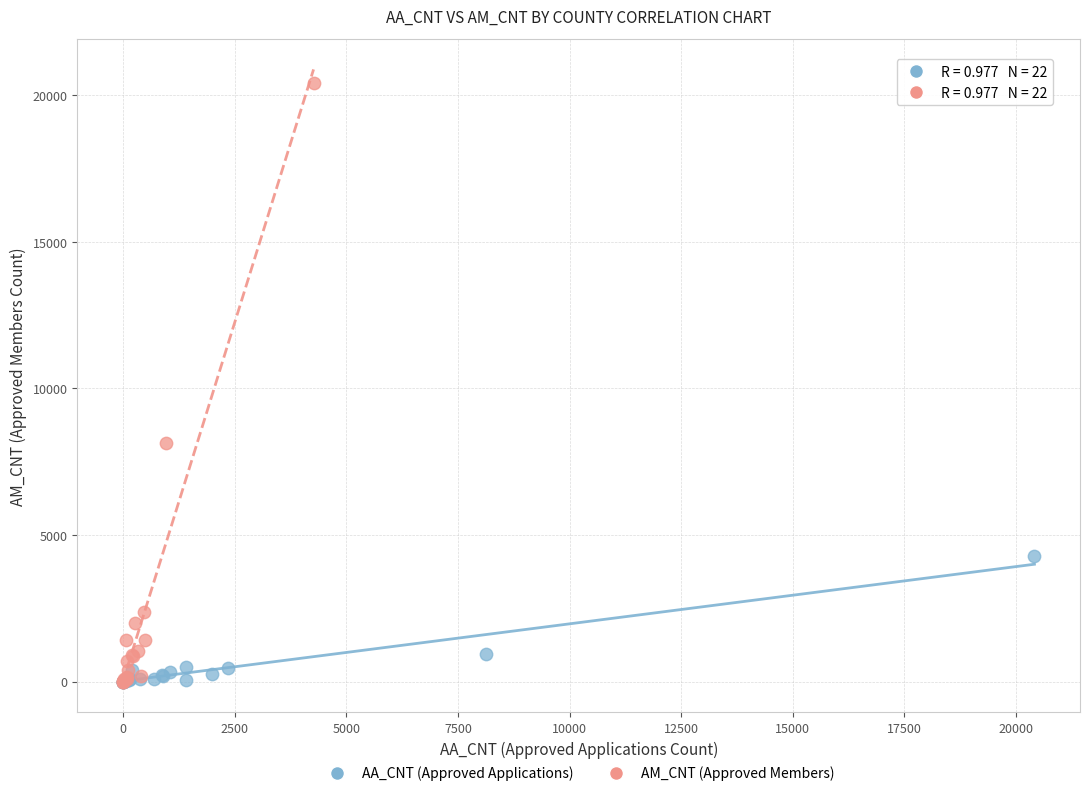

What are all the series names shown in the legend?

AA_CNT (Approved Applications), AM_CNT (Approved Members)